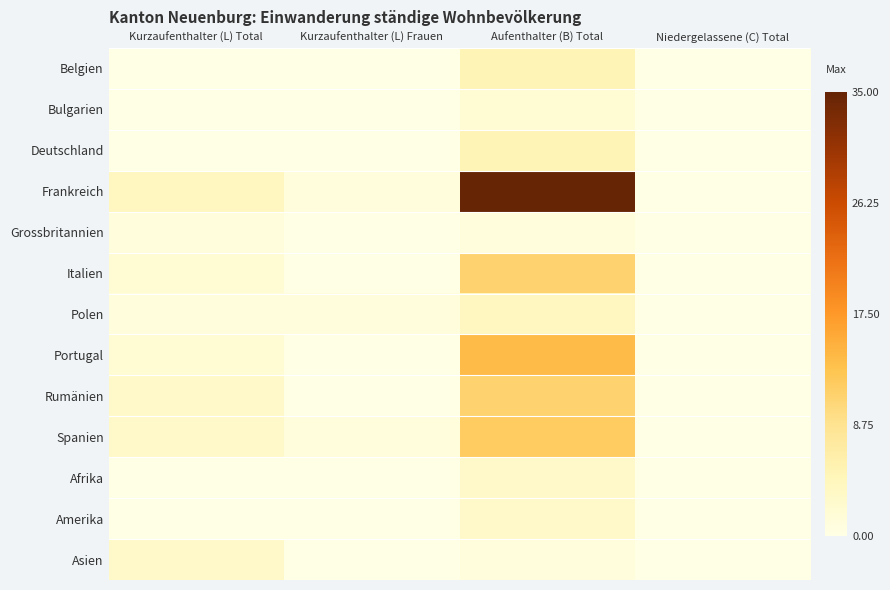

Reading left to right, list all the values displayed in this chart.

Belgien: Kurzaufenthalter (L) Total=0	Kurzaufenthalter (L) Frauen=0	Aufenthalter (B) Total=5	Niedergelassene (C) Total=0
Bulgarien: Kurzaufenthalter (L) Total=0	Kurzaufenthalter (L) Frauen=0	Aufenthalter (B) Total=2	Niedergelassene (C) Total=0
Deutschland: Kurzaufenthalter (L) Total=0	Kurzaufenthalter (L) Frauen=0	Aufenthalter (B) Total=5	Niedergelassene (C) Total=0
Frankreich: Kurzaufenthalter (L) Total=4	Kurzaufenthalter (L) Frauen=1	Aufenthalter (B) Total=35	Niedergelassene (C) Total=0
Grossbritannien: Kurzaufenthalter (L) Total=1	Kurzaufenthalter (L) Frauen=0	Aufenthalter (B) Total=1	Niedergelassene (C) Total=0
Italien: Kurzaufenthalter (L) Total=2	Kurzaufenthalter (L) Frauen=0	Aufenthalter (B) Total=11	Niedergelassene (C) Total=0
Polen: Kurzaufenthalter (L) Total=1	Kurzaufenthalter (L) Frauen=1	Aufenthalter (B) Total=4	Niedergelassene (C) Total=0
Portugal: Kurzaufenthalter (L) Total=2	Kurzaufenthalter (L) Frauen=0	Aufenthalter (B) Total=14	Niedergelassene (C) Total=0
Rumänien: Kurzaufenthalter (L) Total=3	Kurzaufenthalter (L) Frauen=0	Aufenthalter (B) Total=11	Niedergelassene (C) Total=0
Spanien: Kurzaufenthalter (L) Total=3	Kurzaufenthalter (L) Frauen=1	Aufenthalter (B) Total=12	Niedergelassene (C) Total=0
Afrika: Kurzaufenthalter (L) Total=0	Kurzaufenthalter (L) Frauen=0	Aufenthalter (B) Total=3	Niedergelassene (C) Total=0
Amerika: Kurzaufenthalter (L) Total=0	Kurzaufenthalter (L) Frauen=0	Aufenthalter (B) Total=3	Niedergelassene (C) Total=0
Asien: Kurzaufenthalter (L) Total=3	Kurzaufenthalter (L) Frauen=0	Aufenthalter (B) Total=1	Niedergelassene (C) Total=0